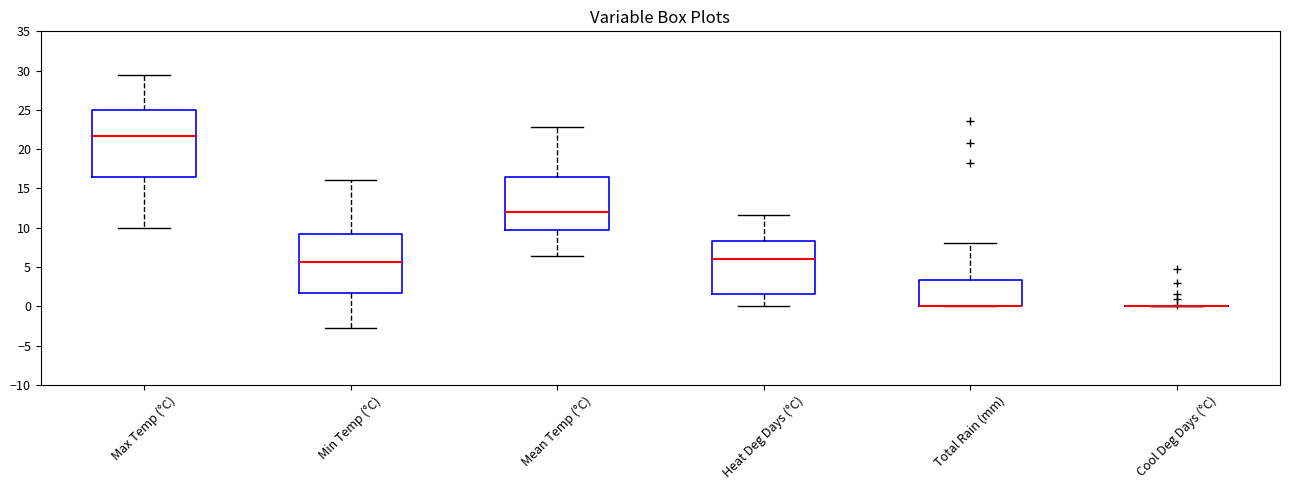

Reading left to right, transcribe this box plot: for each box, give where its median line is, the range the box spans, and where its two whiskers end, as read against the y-axis. The values are not printed on the chart, so give them approximately, as read against the axis.

Max Temp (°C): median 21.5, box 16.5 to 25.0, whiskers 10.0 to 29.5
Min Temp (°C): median 5.5, box 1.5 to 9.0, whiskers -3.0 to 16.0
Mean Temp (°C): median 12.0, box 10.0 to 16.5, whiskers 6.5 to 23.0
Heat Deg Days (°C): median 6.0, box 1.5 to 8.5, whiskers 0.0 to 11.5
Total Rain (mm): median 0.0 (drawn on the box's lower edge), box 0.0 to 3.5, whiskers 0.0 to 8.0
Cool Deg Days (°C): box collapsed to a line at 0.0, whiskers 0.0 to 0.0